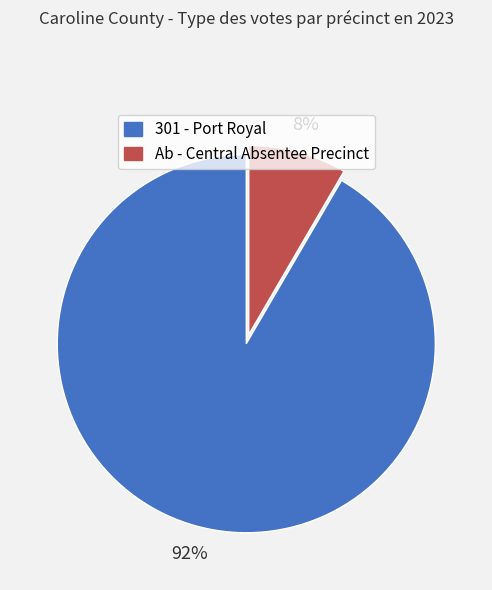

Is there a majority slice in this chart?

Yes